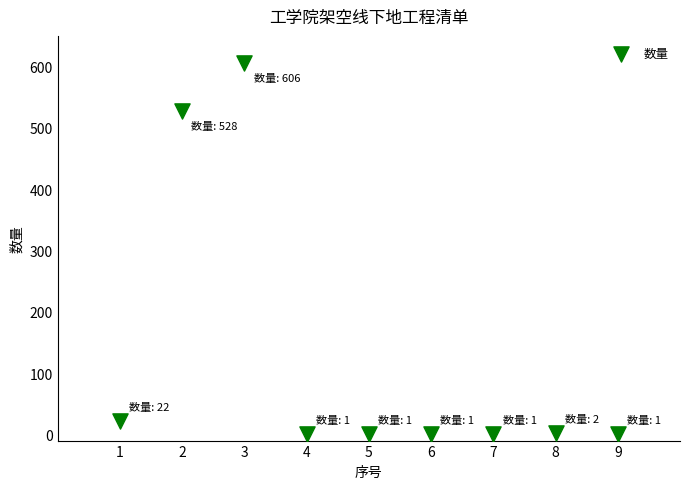

What Y value in the scatter plot is closest to 303?

528